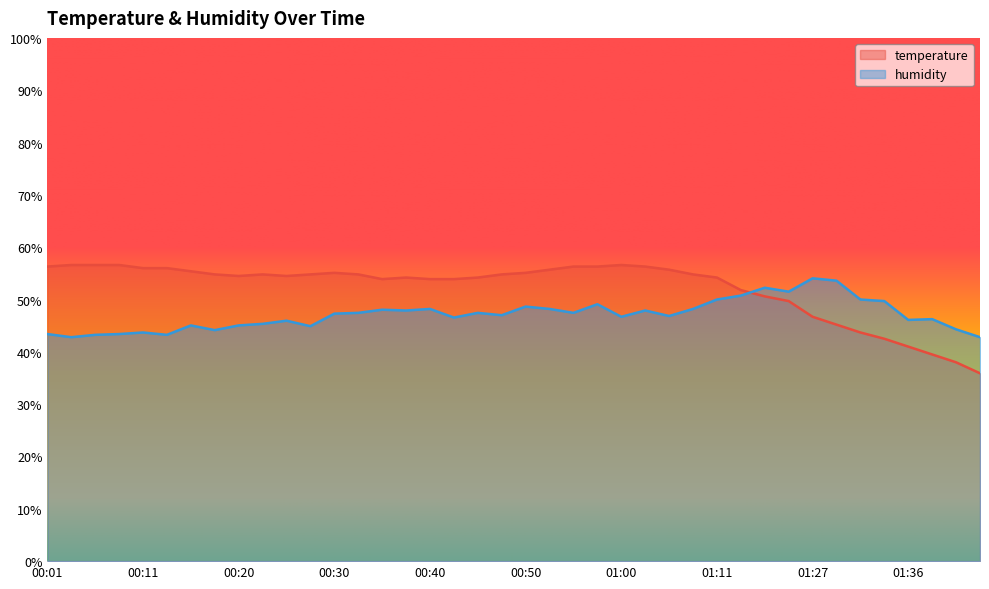

What are all the series names shown in the legend?

temperature, humidity